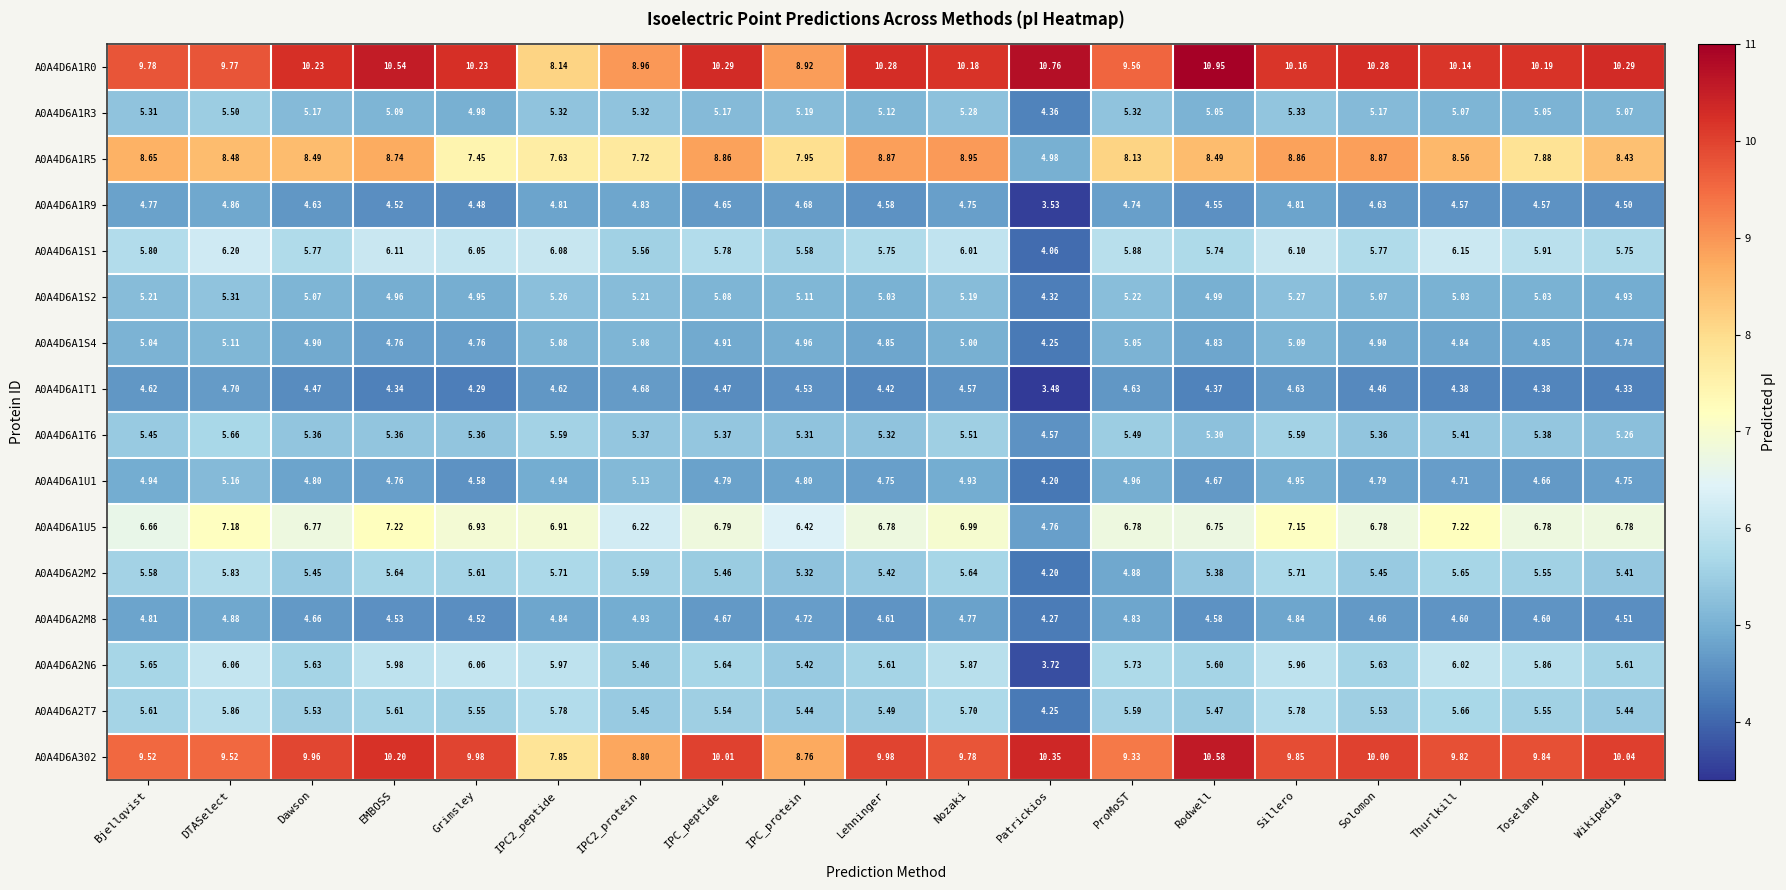

Is the value of A0A4D6A1S4 at Thurlkill greater than the value of A0A4D6A1S2 at Sillero?

No